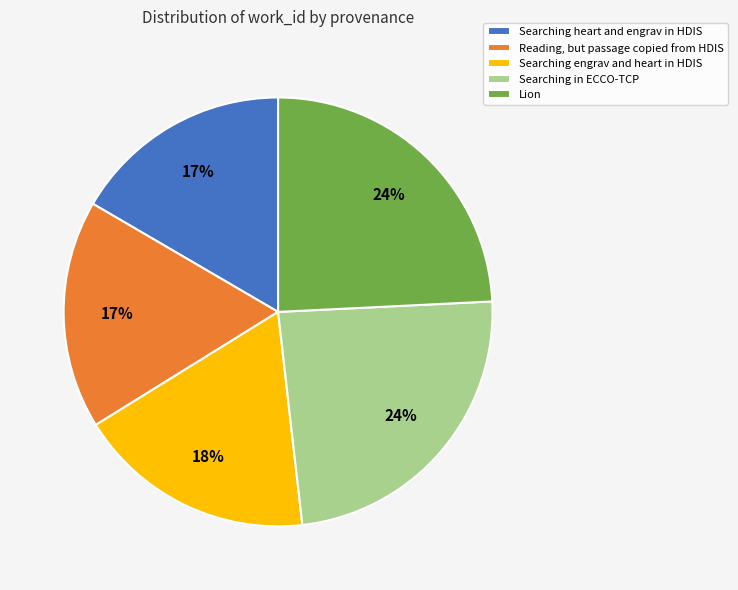

The Searching heart and engrav in HDIS slice represents 17% of the pie. True or false?

True